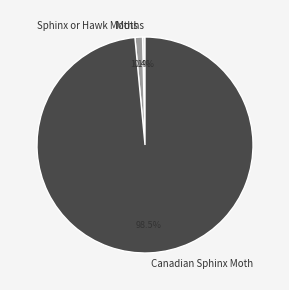

Between Sphinx or Hawk Moths and Canadian Sphinx Moth, which is larger?

Canadian Sphinx Moth